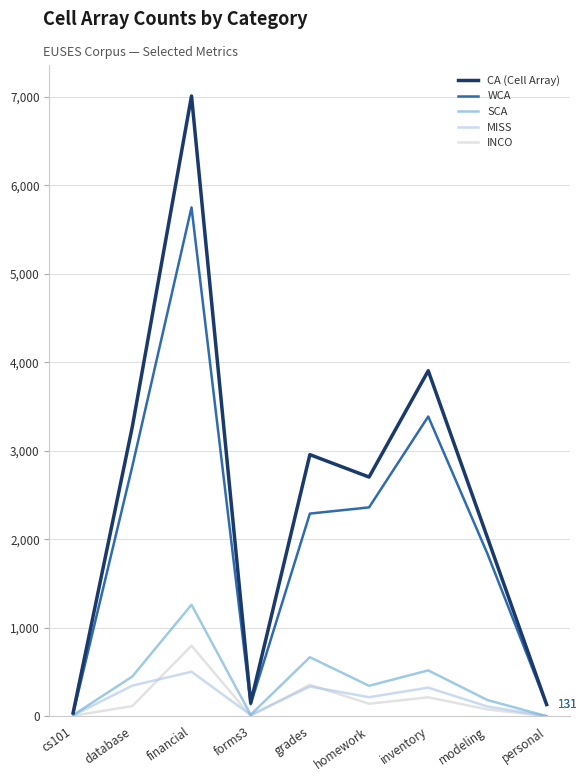

Which category has the highest value across all series?

financial